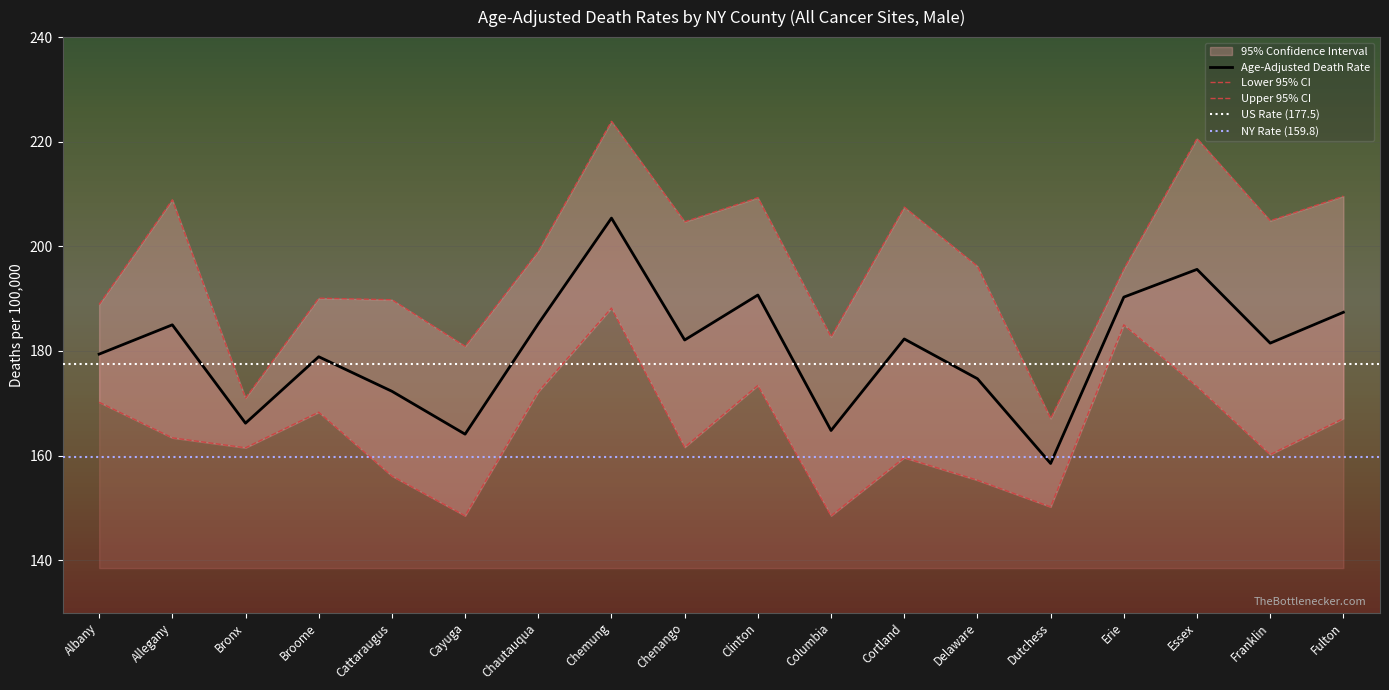

How many lines are shown in the chart?

3